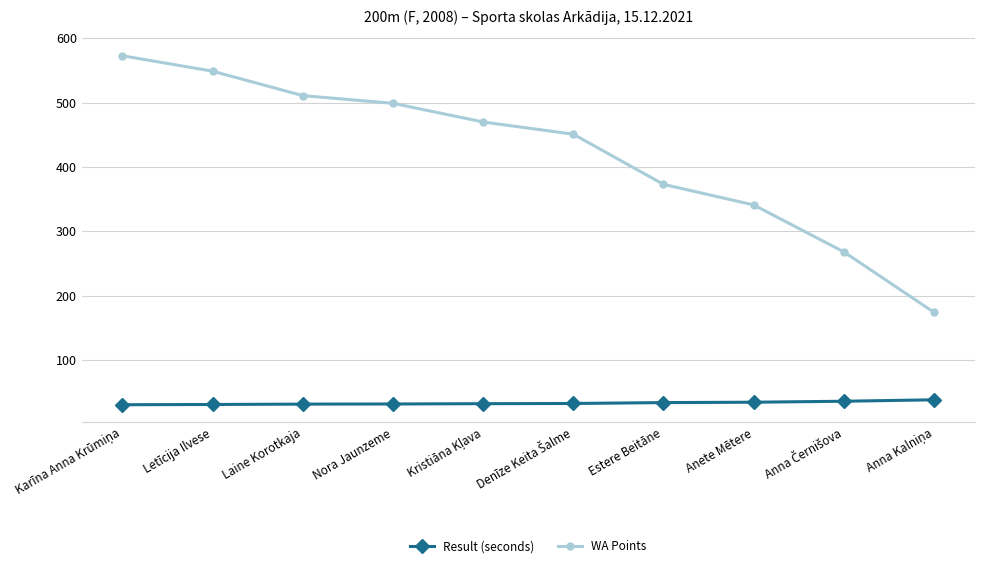

Is the value of Result (seconds) at Laine Korotkaja greater than the value of WA Points at Anete Mētere?

No